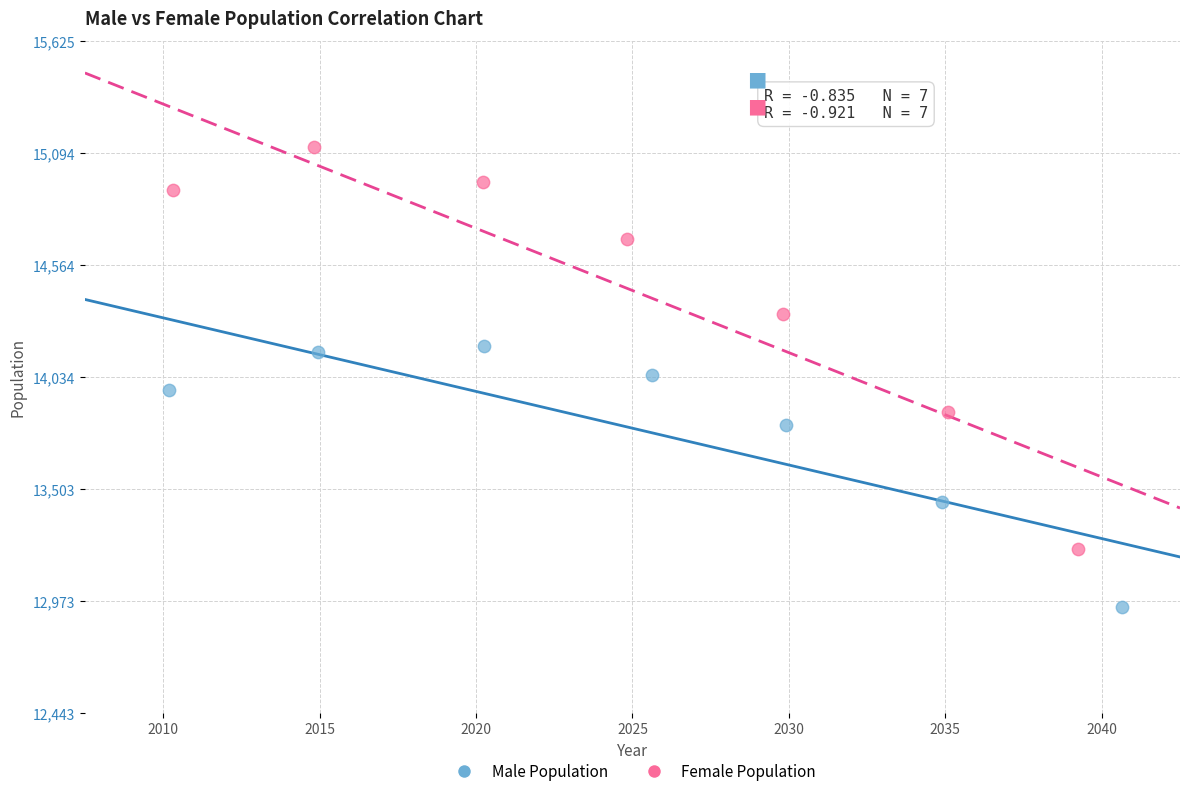

What are all the series names shown in the legend?

Male Population, Female Population